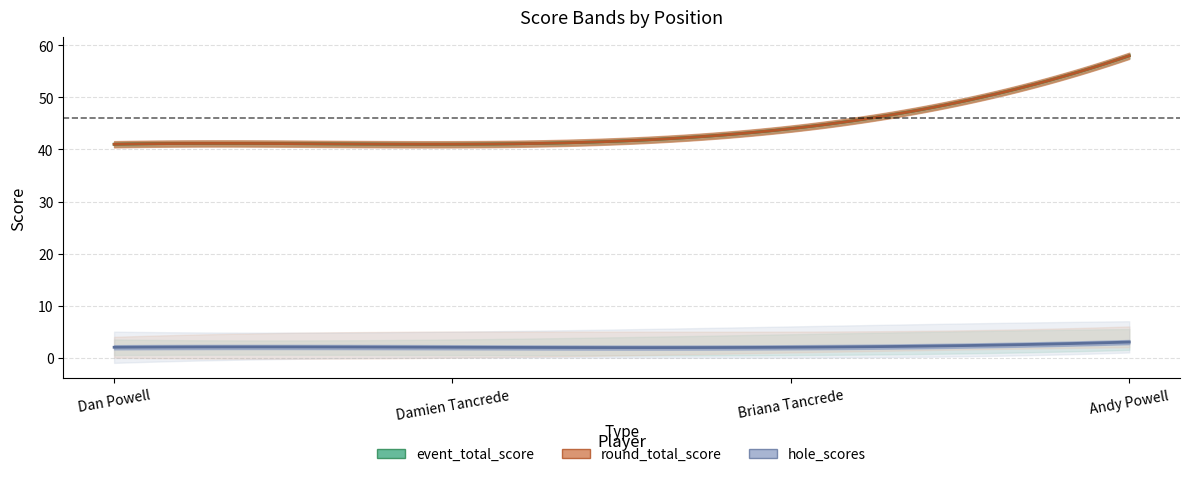

What is the label of the 2nd point from the right?

Briana Tancrede